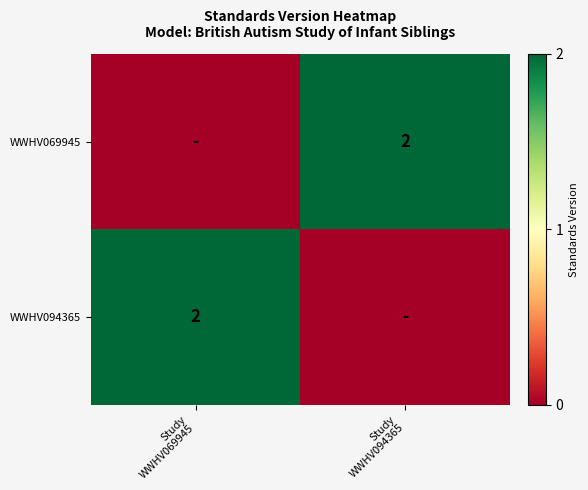

What is the average value of the WWHV094365 series?

1